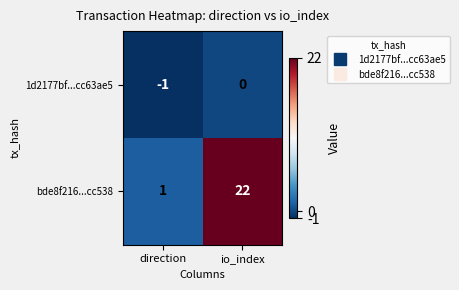

What is the spread (max minus min) of values at io_index?

22